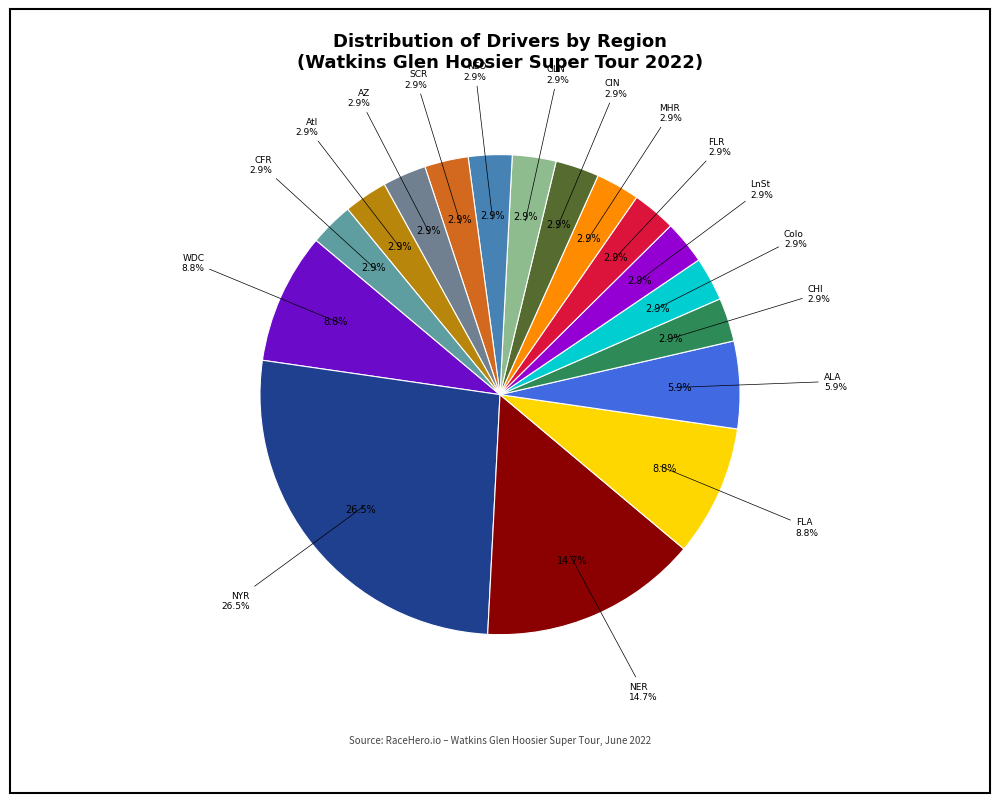

To the nearest percent, what is the average slice percentage?

6%